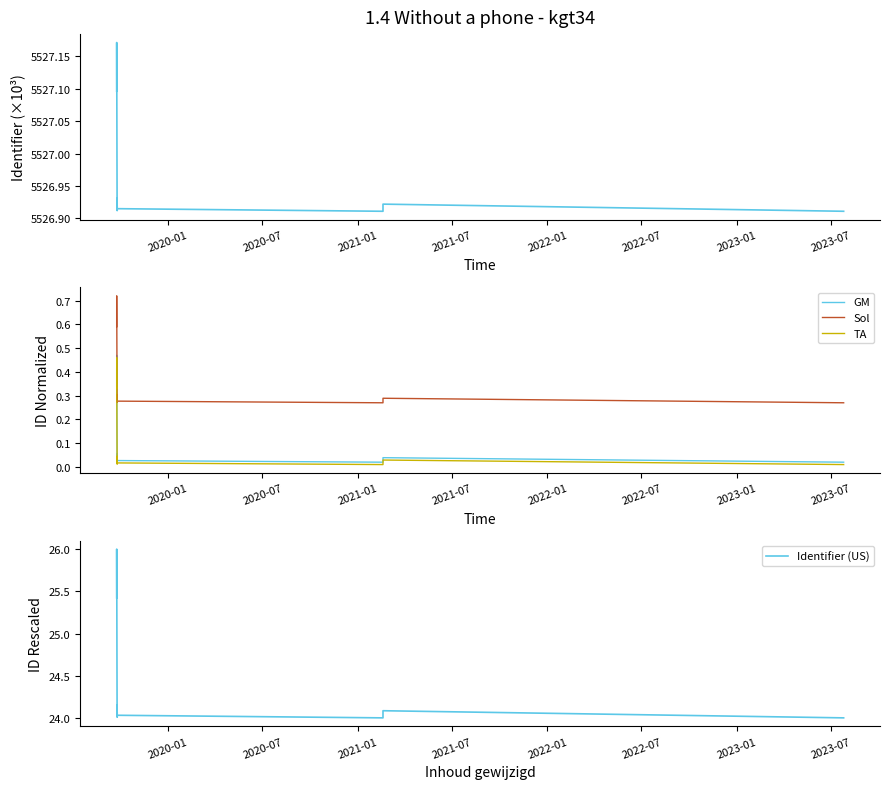

Which series has the widest spread of values?

Identifier (US)